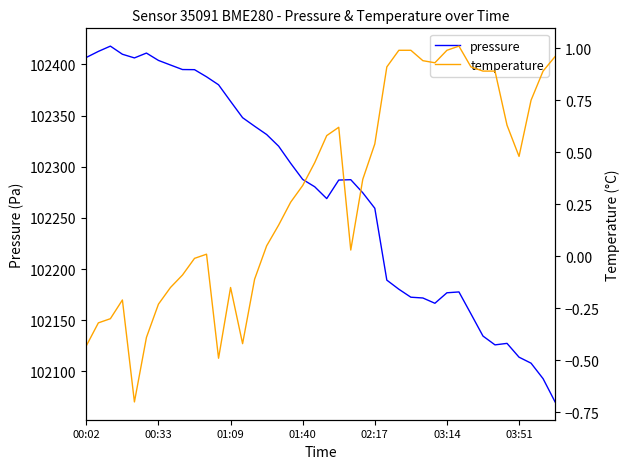

What is the difference between the maximum and second lowest values in the pressure series?

324.9